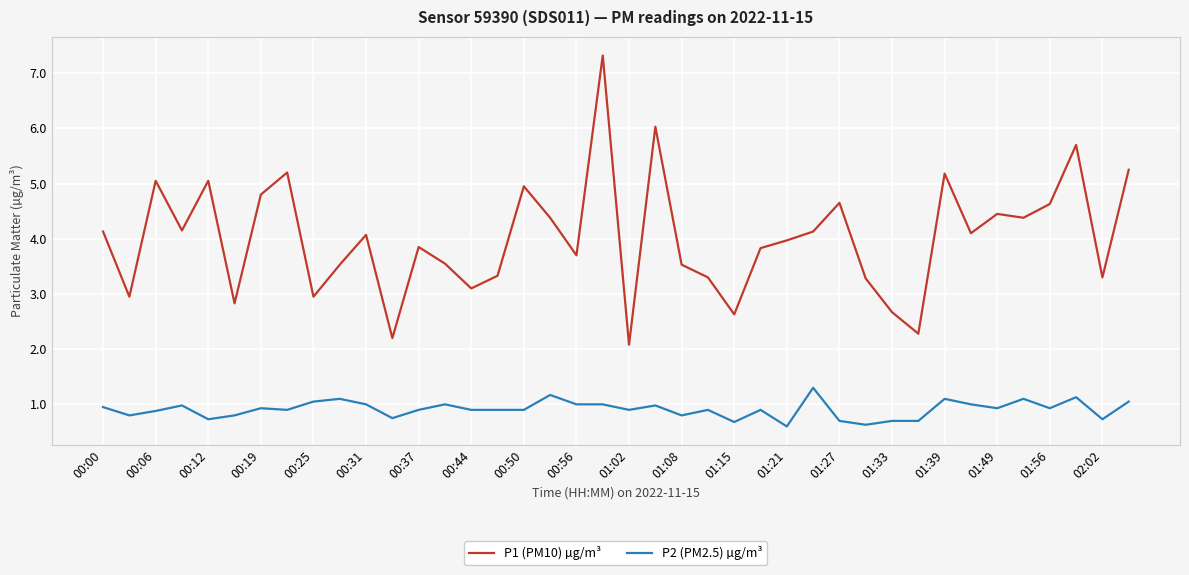

Which series has the widest spread of values?

P1 (PM10) µg/m³